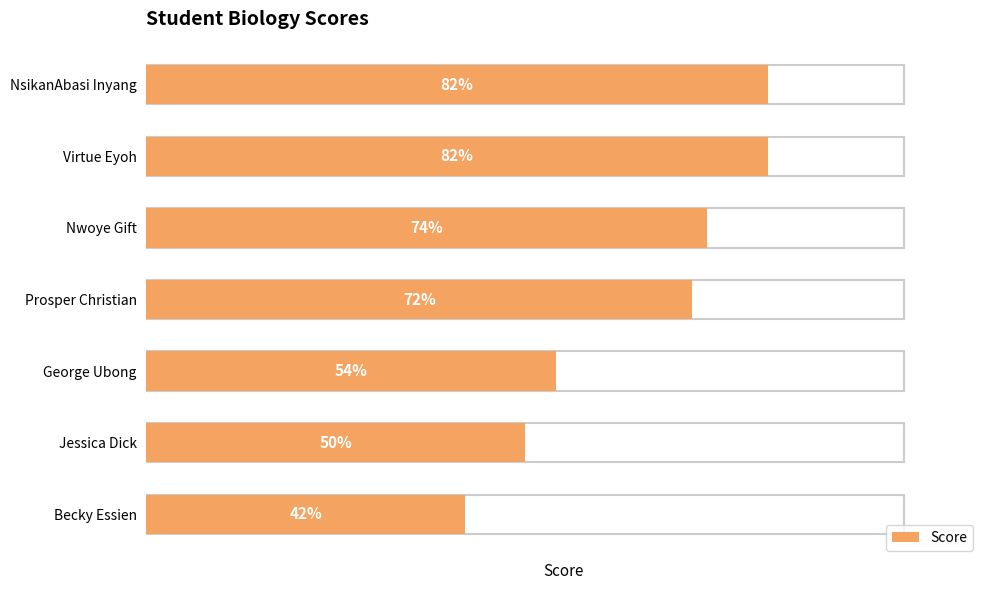

Count the number of values greater than 72.

3